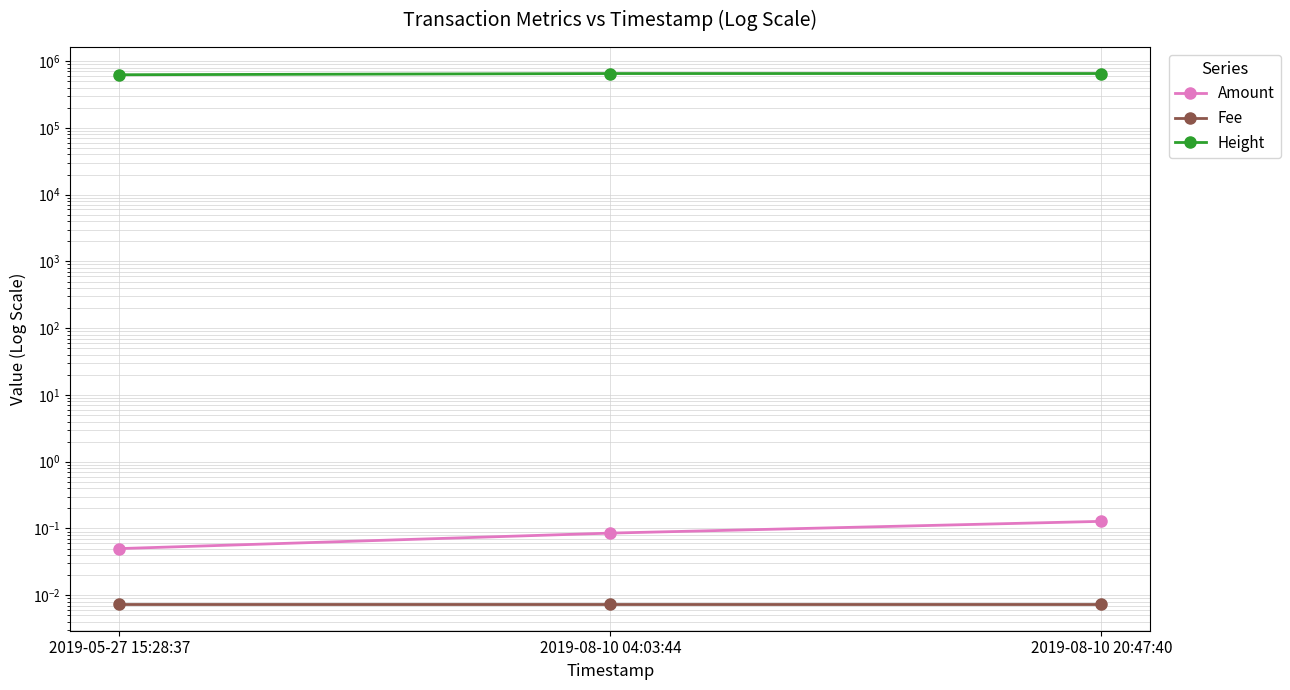

At which label does Amount reach its peak?

2019-08-10 20:47:40